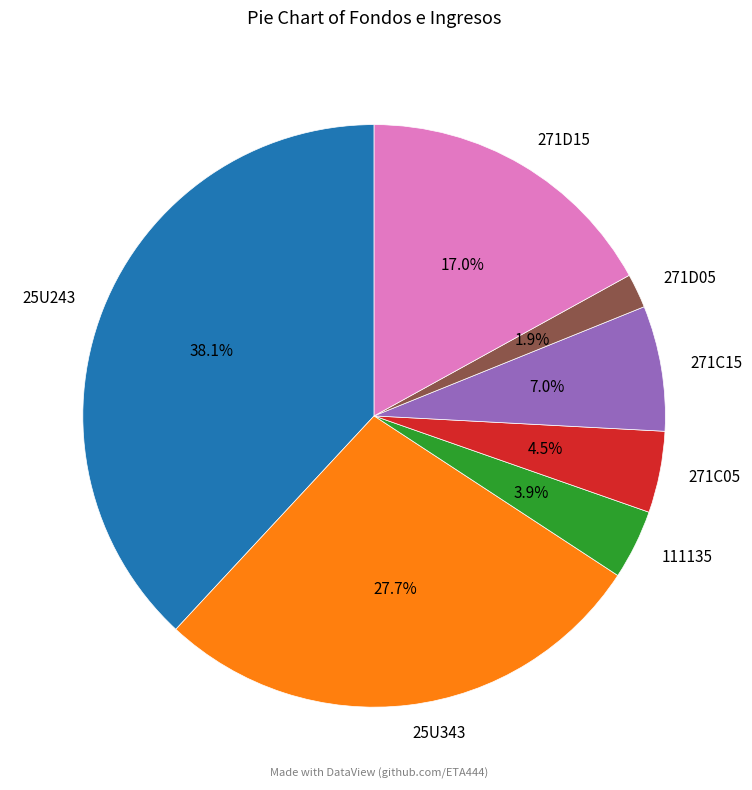

How many slices are in this pie chart?

7